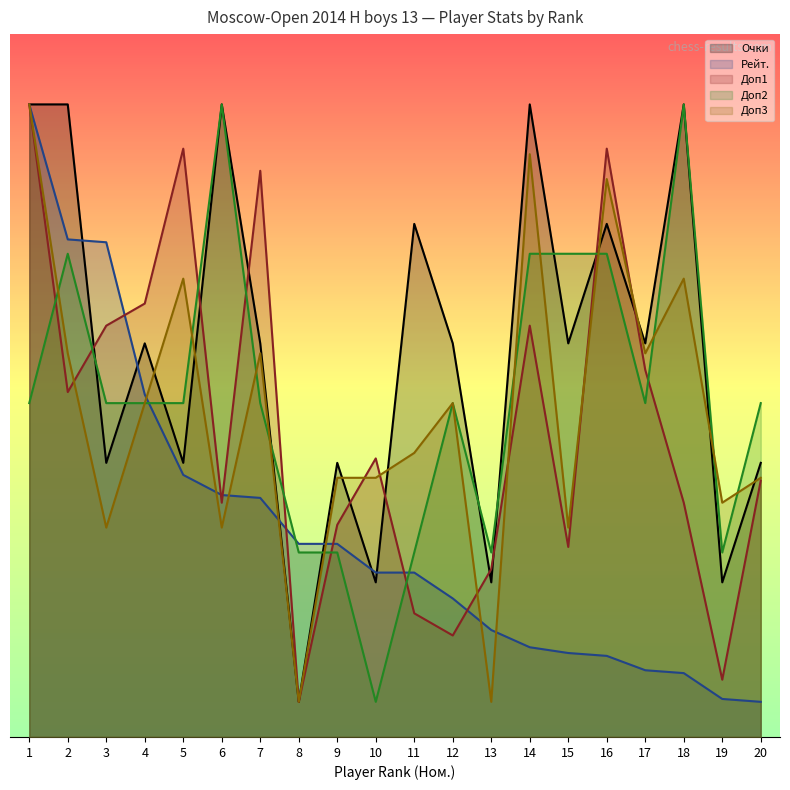

Reading left to right, extract all data points from this chart.

Очки: 54.0	54.0	23.4	33.6	23.4	54.0	33.6	3.0	23.4	13.2	43.8	33.6	13.2	54.0	33.6	43.8	33.6	54.0	13.2	23.4
Рейт.: 54.0	42.5	42.2	29.2	22.4	20.7	20.4	16.5	16.5	14.0	14.0	11.8	9.1	7.7	7.2	6.9	5.7	5.5	3.2	3.0
Доп1: 54.0	29.4	35.1	37.0	50.2	20.0	48.3	3.0	18.1	23.8	10.6	8.7	14.3	35.1	16.2	50.2	31.3	20.0	4.9	21.9
Доп2: 28.5	41.2	28.5	28.5	28.5	54.0	28.5	15.8	15.8	3.0	15.8	28.5	15.8	41.2	41.2	41.2	28.5	54.0	15.8	28.5
Доп3: 54.0	32.8	17.9	28.5	39.1	17.9	32.8	3.0	22.1	22.1	24.2	28.5	3.0	49.8	17.9	47.6	32.8	39.1	20.0	22.1